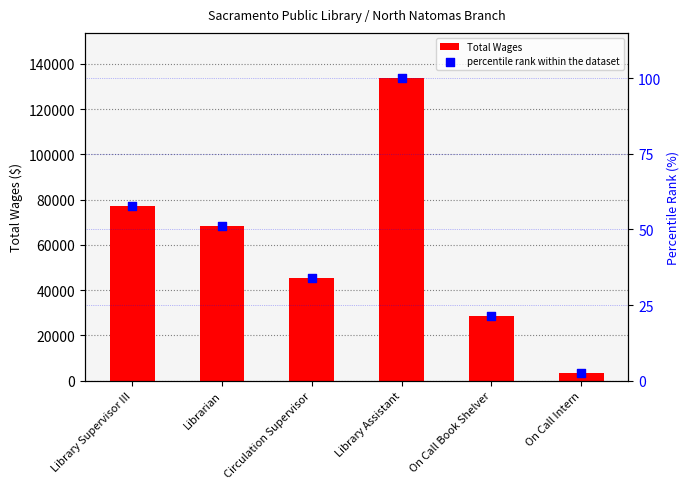

Which series has the largest total across all categories?

Total Wages